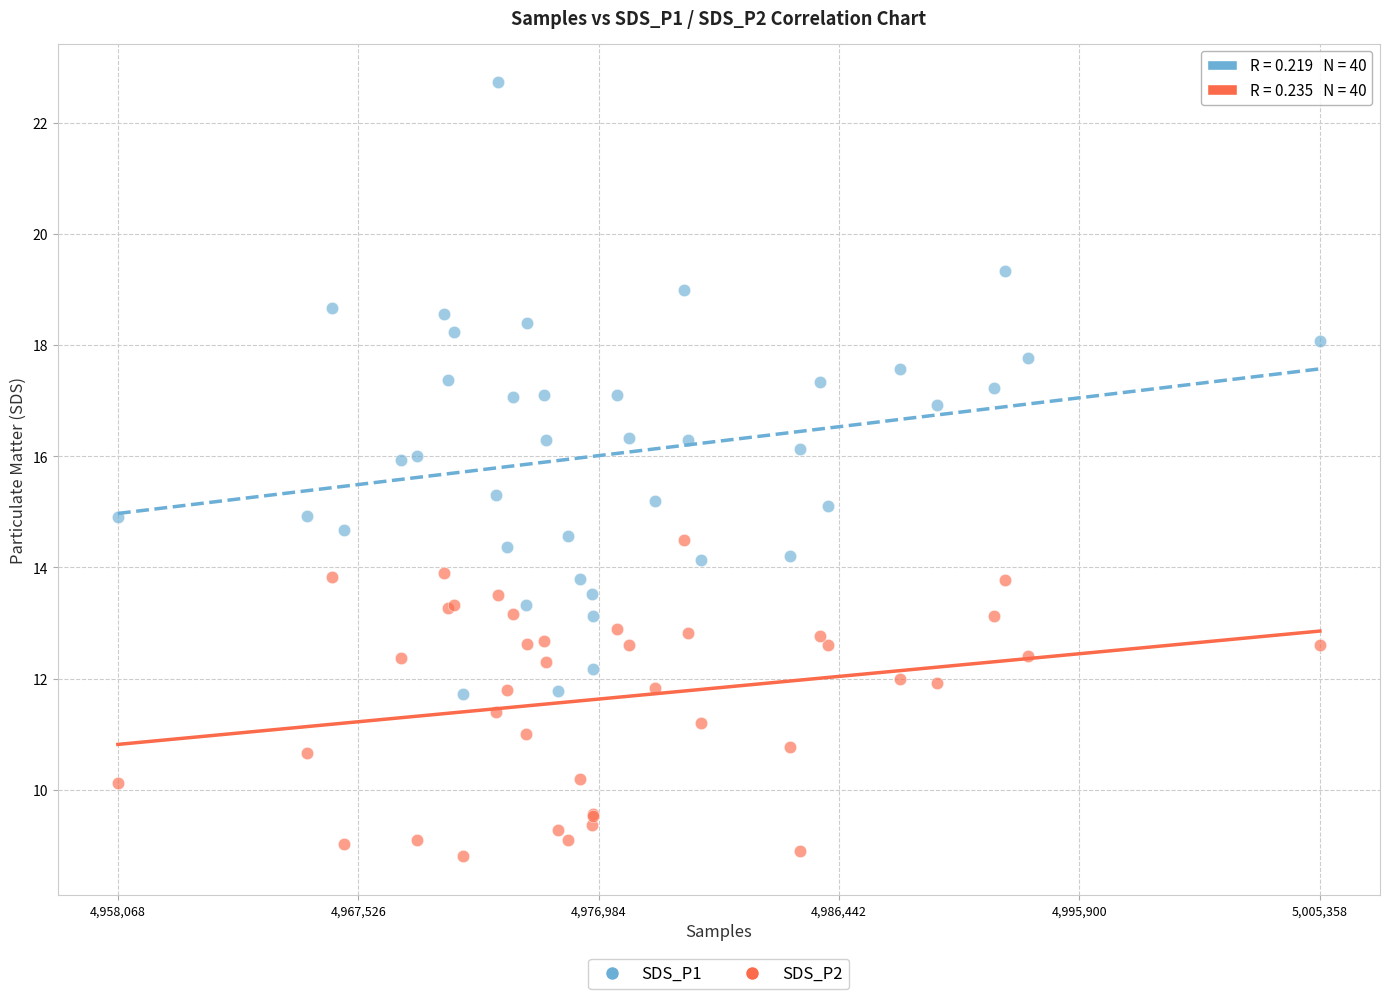

Which series reaches the maximum Y coordinate?

SDS_P1